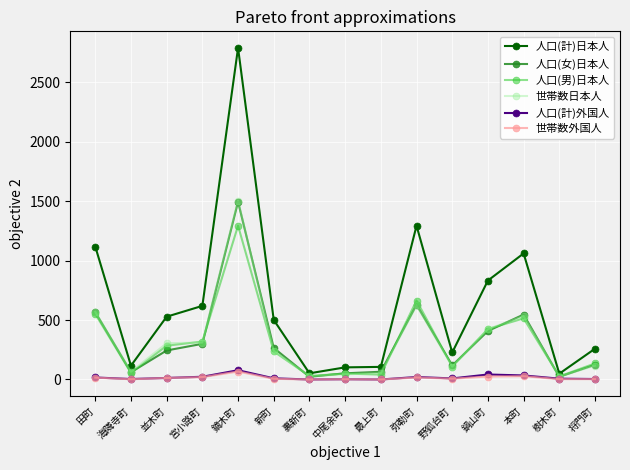

What is the sum of all 世帯数外国人 values?

209